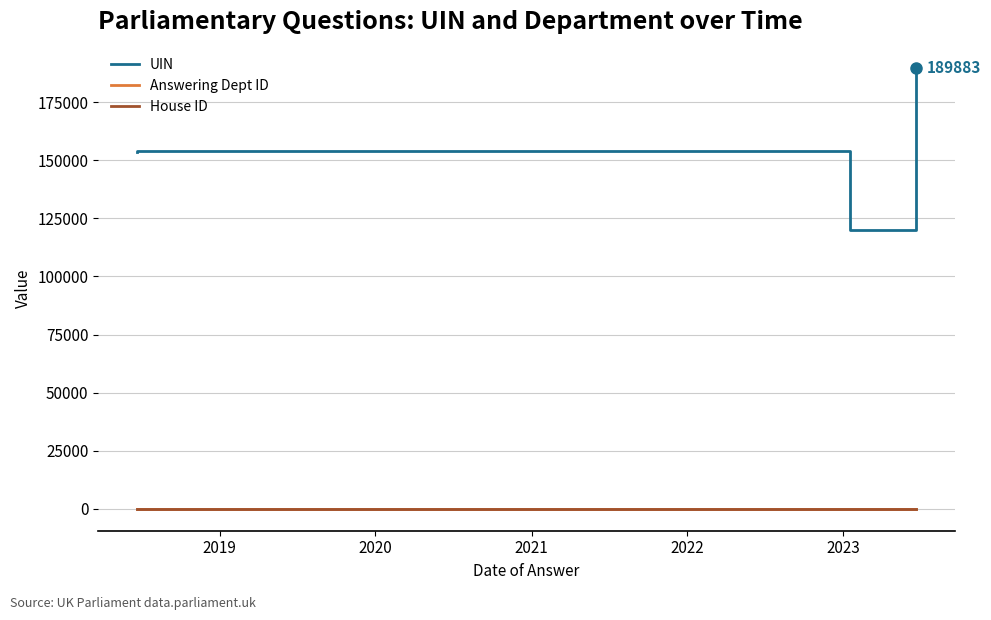

Which series has the largest range (max minus min)?

UIN